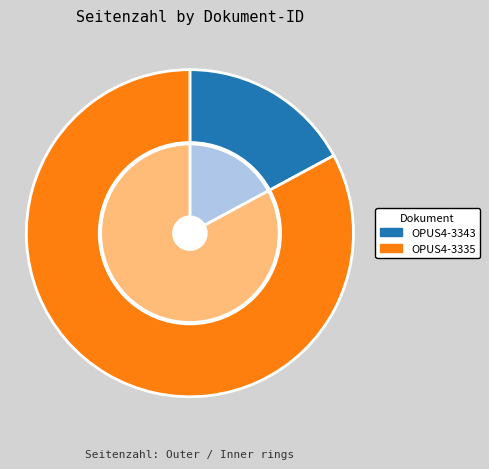

What is the largest slice in the pie chart?

OPUS4-3335